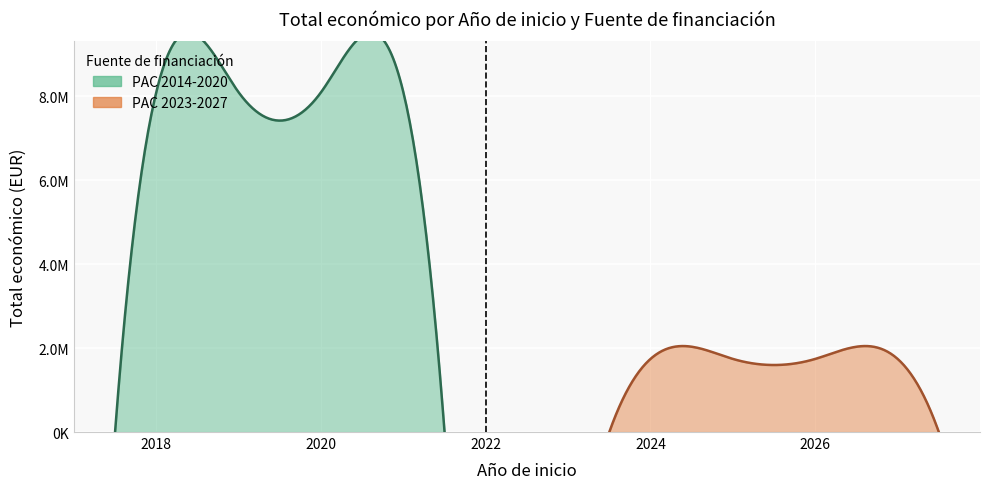

How many data points does each series have?

6